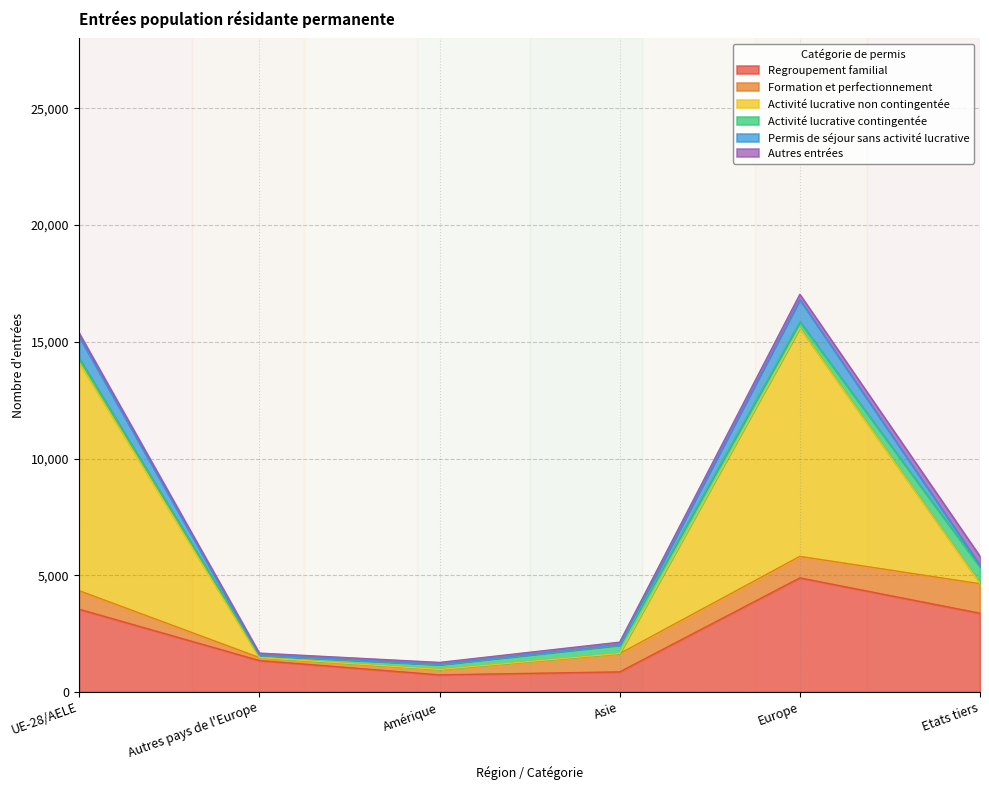

At which category is the sum across all series the highest?

Europe